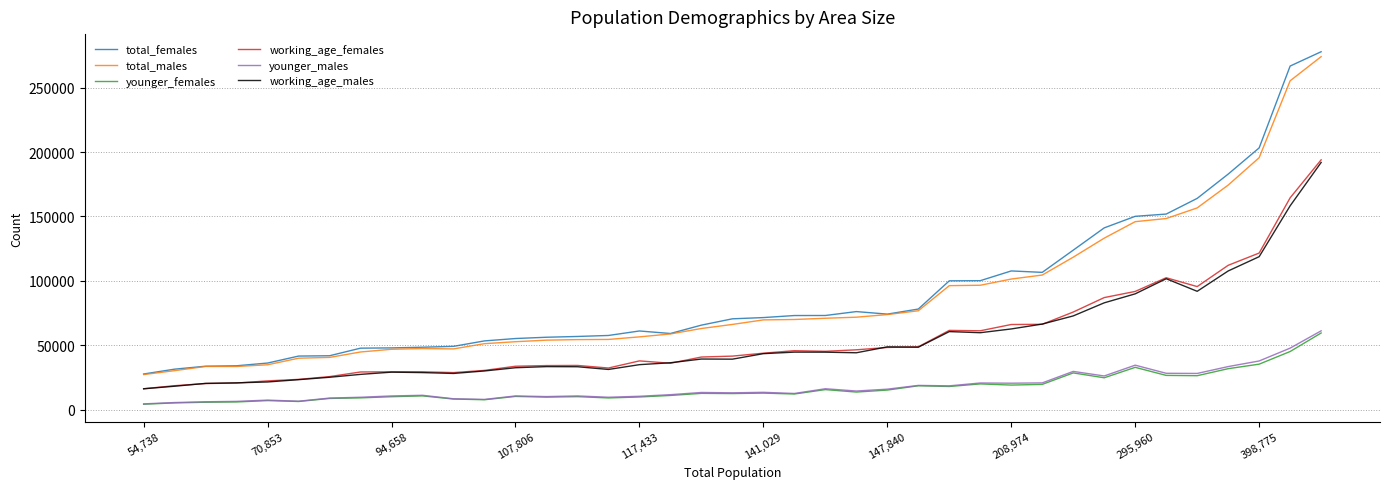

How many lines are shown in the chart?

6